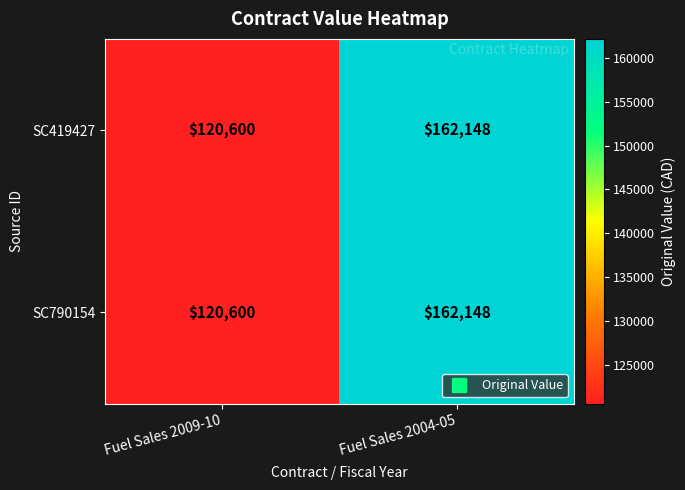

What is the approximate value of SC790154 at Fuel Sales 2004-05, to the nearest 100?

162100